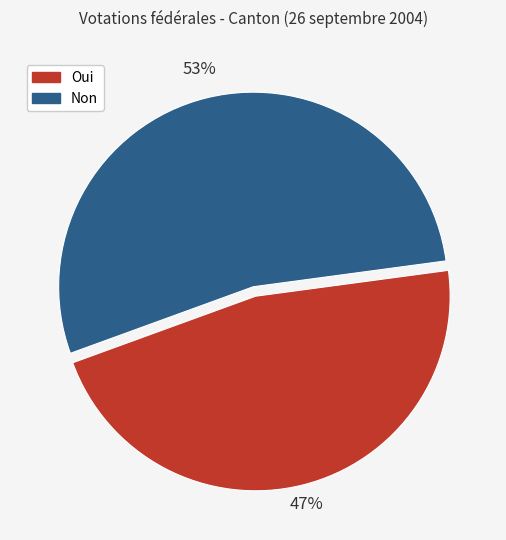

What is the ratio of the value at Non to the value at Oui?

1.1